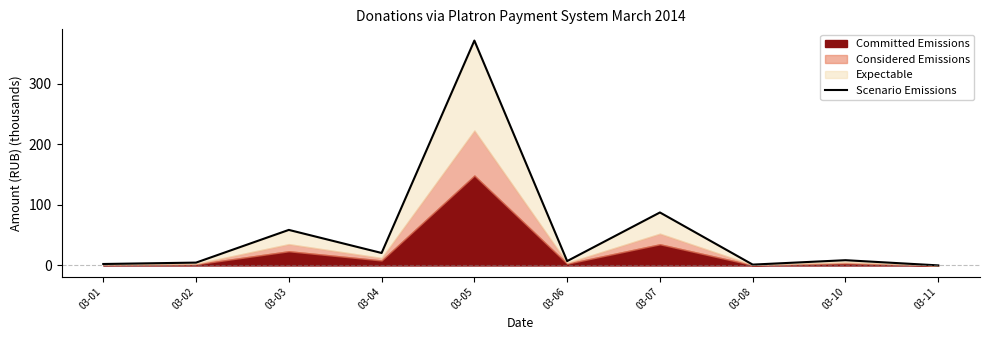

Count the number of values greater than 8.

5